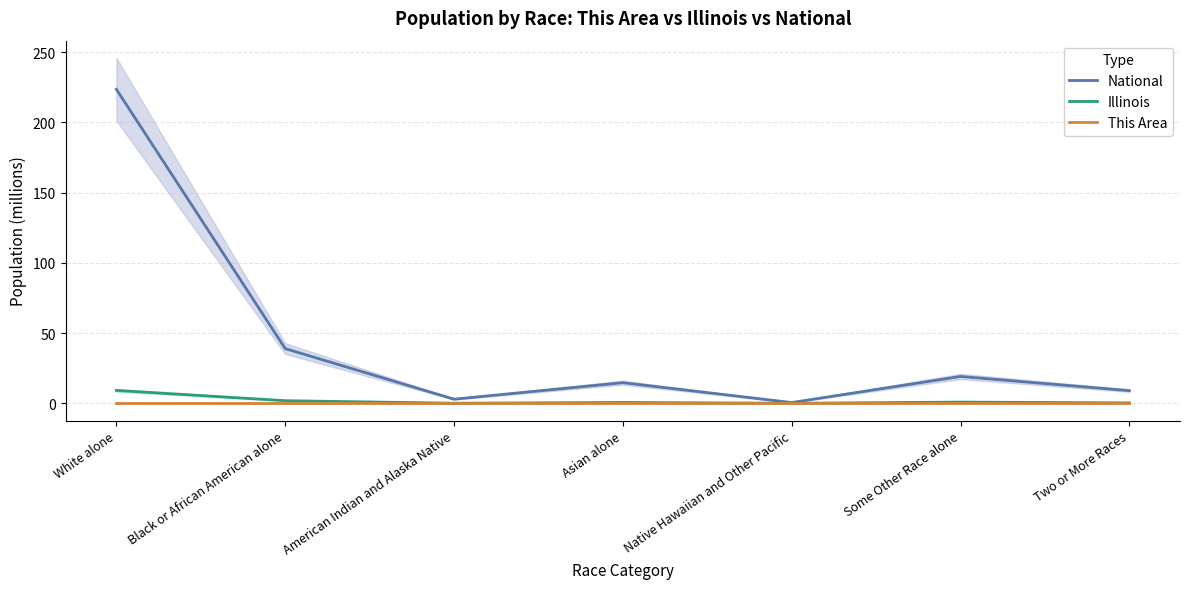

Between Black or African American alone and Native Hawaiian and Other Pacific, which is larger?

Black or African American alone